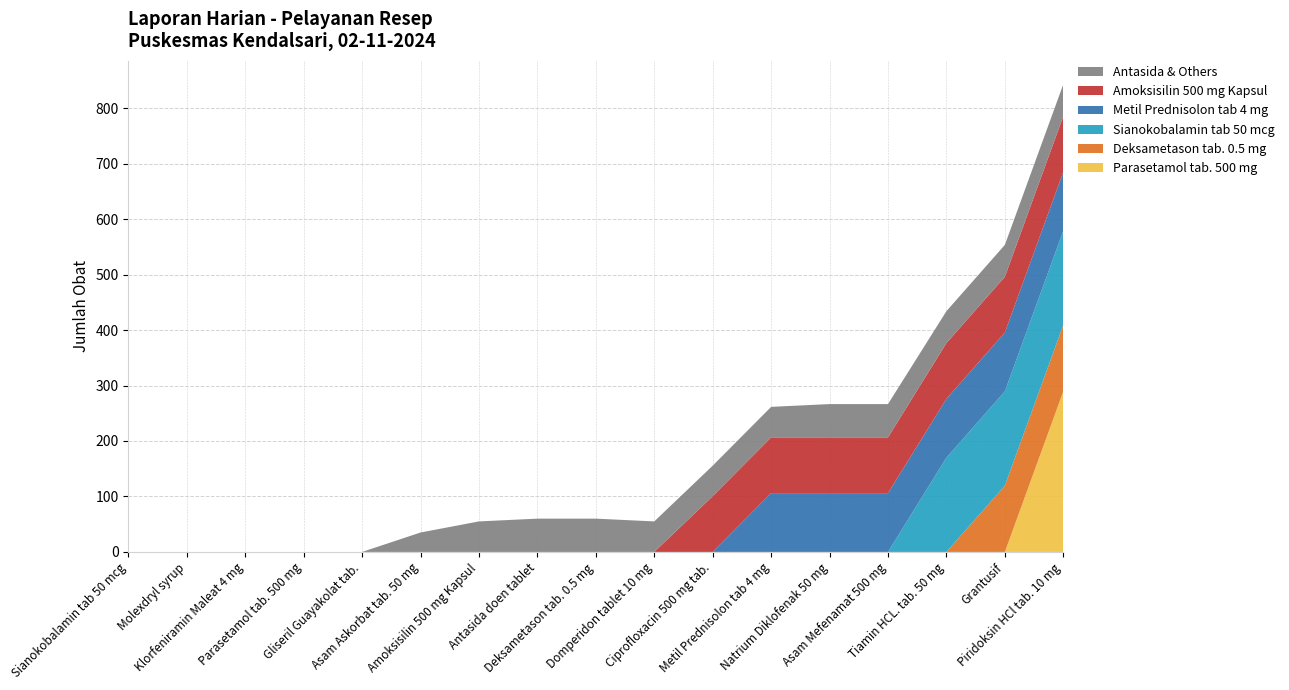

Reading right to left, extract all data points from this chart.

Parasetamol tab. 500 mg: 289.5	0.0	0.0	0.0	0.0	0.0	0.0	0.0	0.0	0.0	0.0	0.0	0.0	0.0	0.0	0.0	0.0
Deksametason tab. 0.5 mg: 119.5	119.5	0.0	0.0	0.0	0.0	0.0	0.0	0.0	0.0	0.0	0.0	0.0	0.0	0.0	0.0	0.0
Sianokobalamin tab 50 mcg: 170.0	170.0	170.0	0.0	0.0	0.0	0.0	0.0	0.0	0.0	0.0	0.0	0.0	0.0	0.0	0.0	0.0
Metil Prednisolon tab 4 mg: 106.0	106.0	106.0	106.0	106.0	106.0	0.0	0.0	0.0	0.0	0.0	0.0	0.0	0.0	0.0	0.0	0.0
Amoksisilin 500 mg Kapsul: 100.5	100.5	100.5	100.5	100.5	100.5	100.5	0.0	0.0	0.0	0.0	0.0	0.0	0.0	0.0	0.0	0.0
Antasida & Others: 57.5	57.5	57.5	60.0	60.0	55.0	55.0	55.0	60.0	60.0	55.0	35.0	0.0	0.0	0.0	0.0	0.0